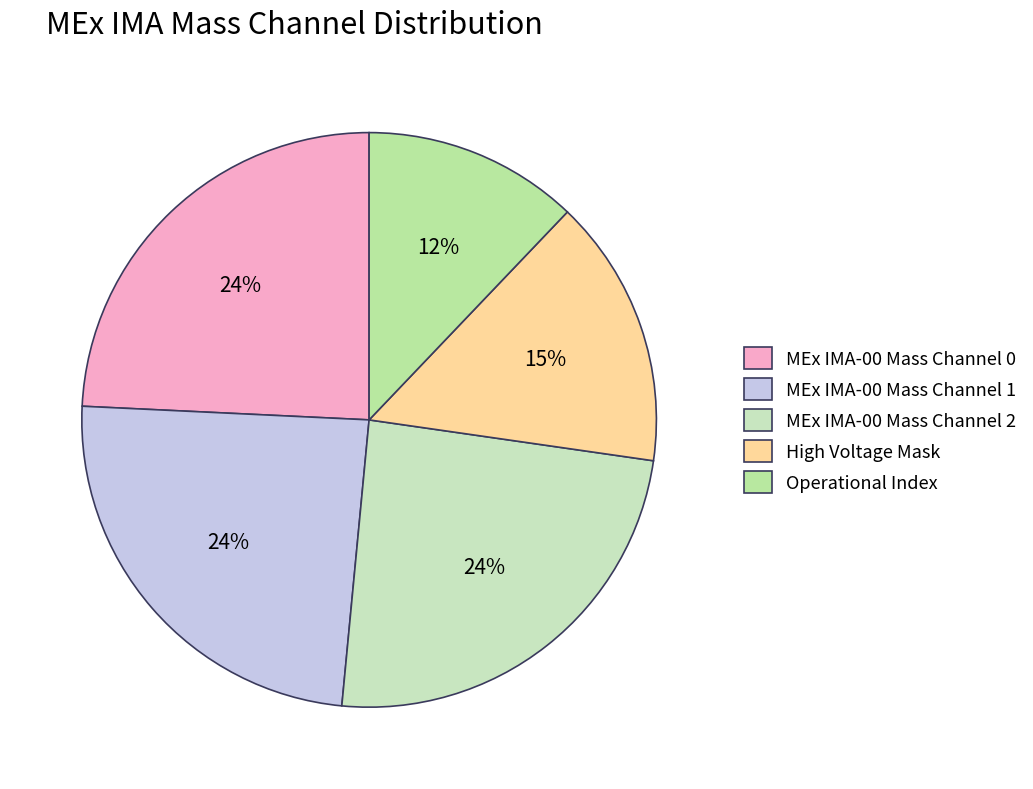

Between High Voltage Mask and MEx IMA-00 Mass Channel 2, which is larger?

MEx IMA-00 Mass Channel 2